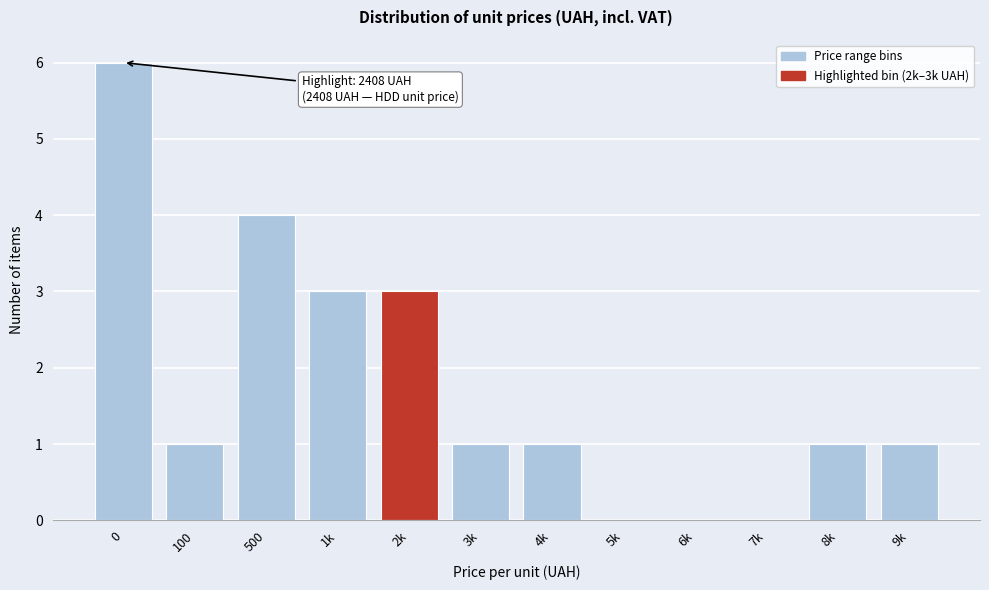

Reading left to right, list all the values displayed in this chart.

0=6	100=1	500=4	1k=3	2k=3	3k=1	4k=1	5k=0	6k=0	7k=0	8k=1	9k=1